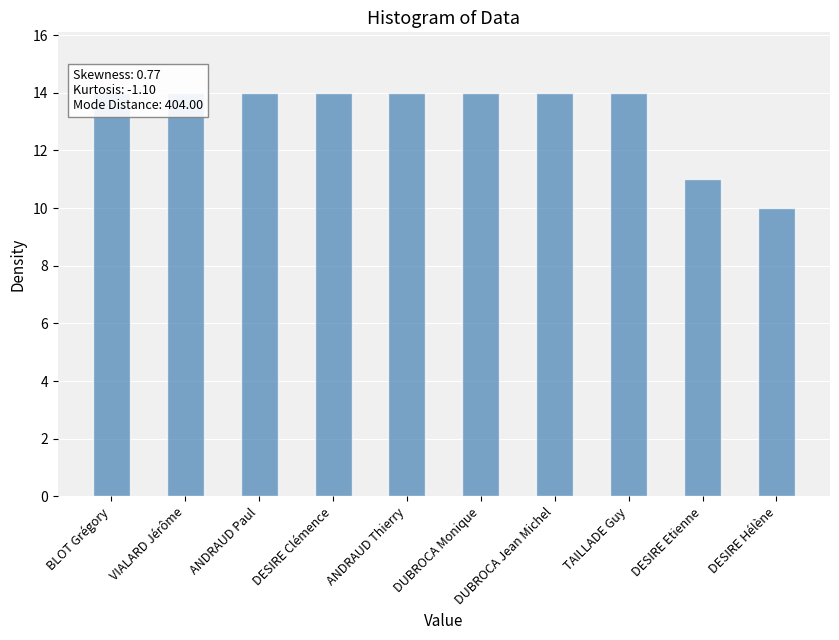

Is it true that the value at DESIRE Etienne is 11?

True